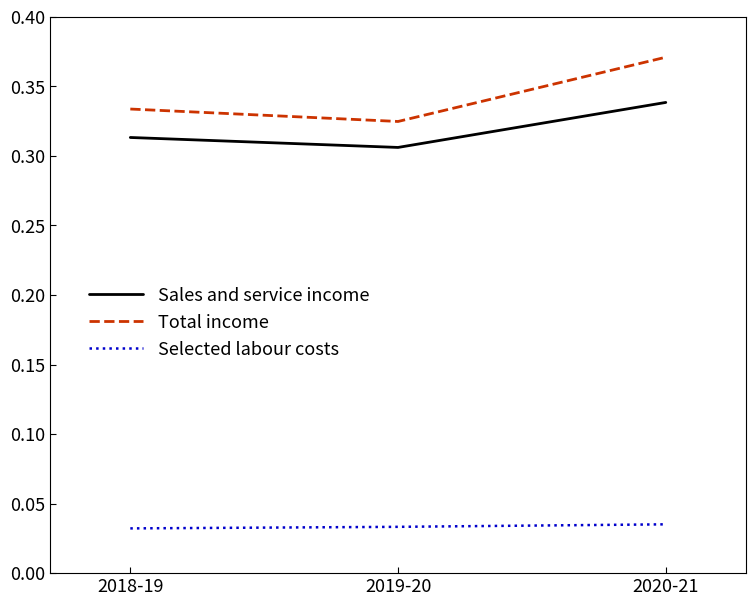

The value of Total income at 2019-20 is 0.2. True or false?

False